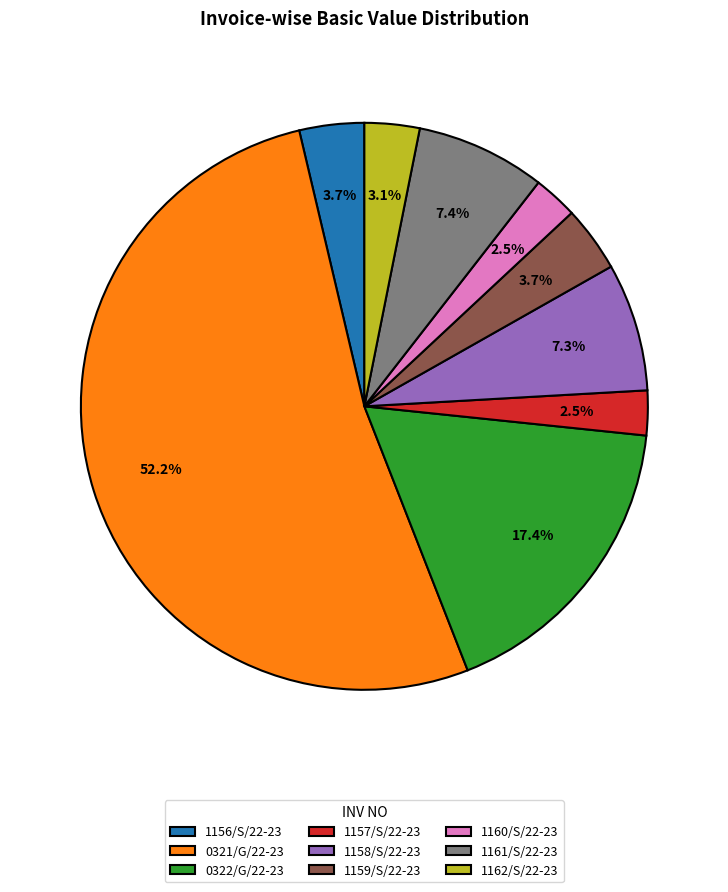

Does 1157/S/22-23 account for over 50% of the chart?

No